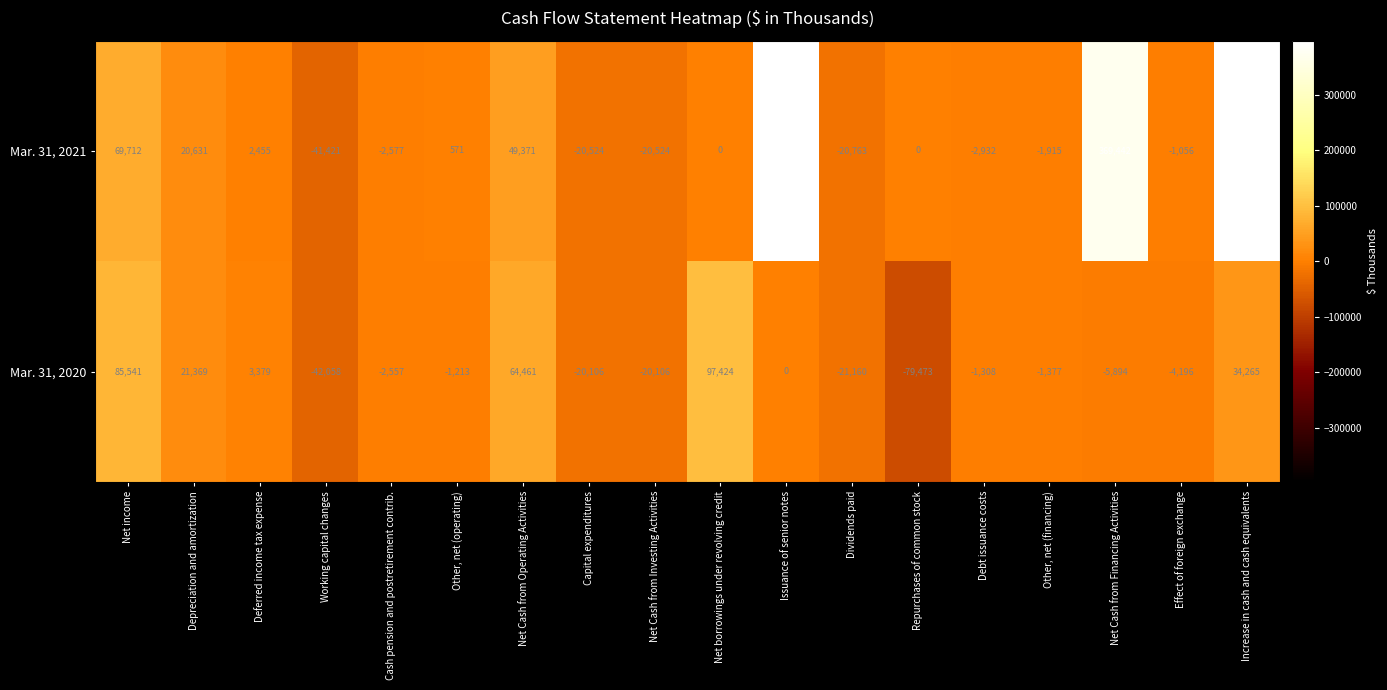

How many series are shown in this chart?

2